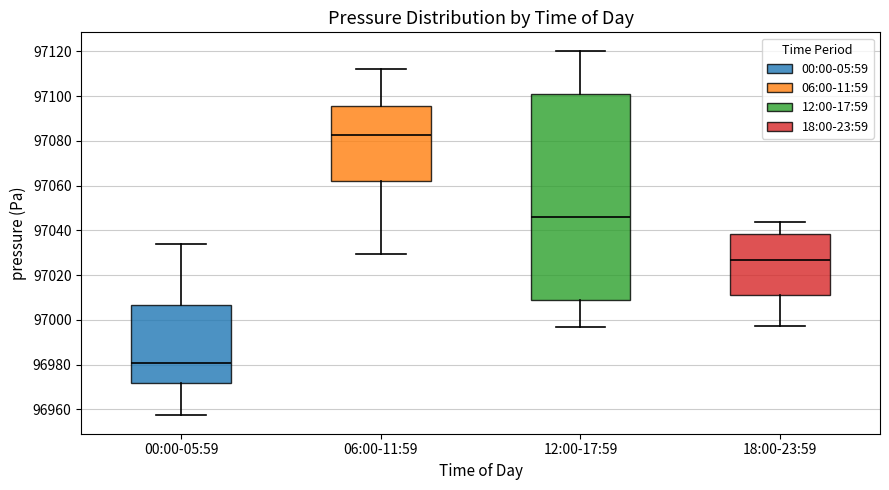

Reading left to right, read every box against the y-axis: the position of its median line, the range the box covers, and the ends of its whiskers. The values are not printed on the chart, so give them approximately, as read against the axis.

00:00-05:59: median 96980, box 96972 to 97006, whiskers 96958 to 97034
06:00-11:59: median 97082, box 97062 to 97096, whiskers 97030 to 97112
12:00-17:59: median 97046, box 97008 to 97100, whiskers 96996 to 97120
18:00-23:59: median 97026, box 97012 to 97038, whiskers 96998 to 97044